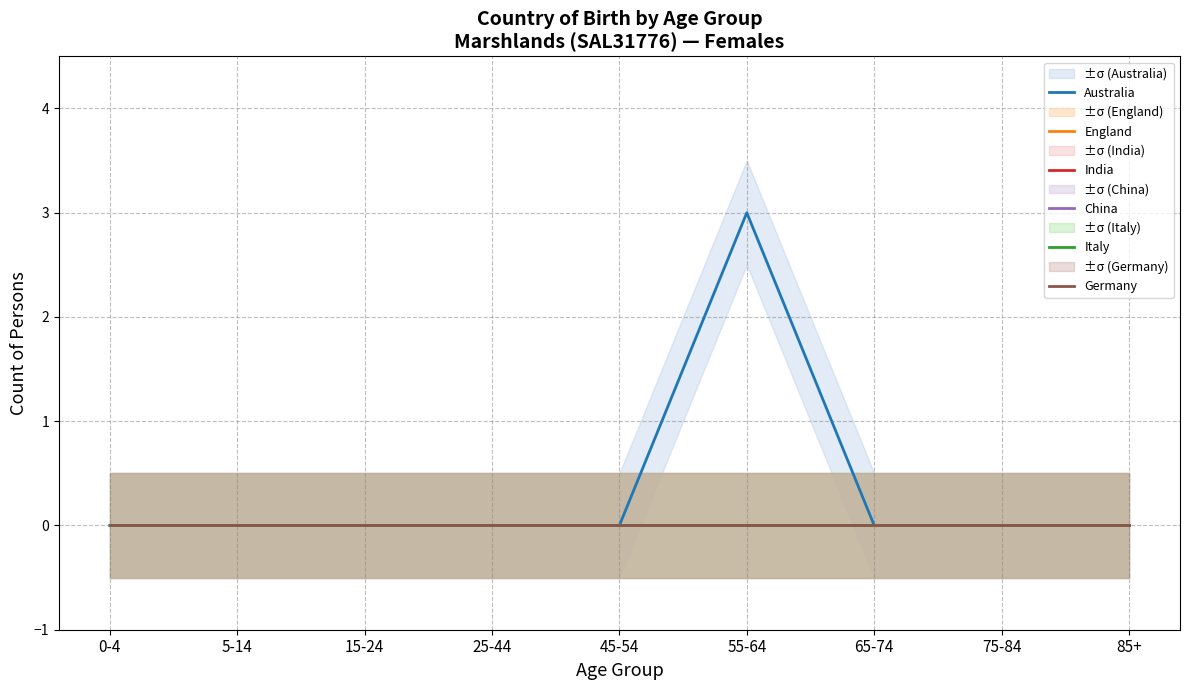

At which label does Australia reach its peak?

55-64